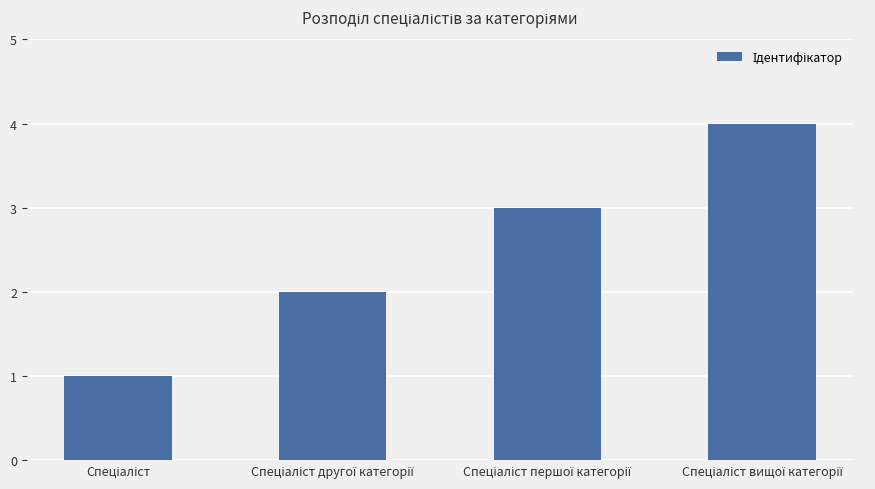

What is the sum of all values?

10